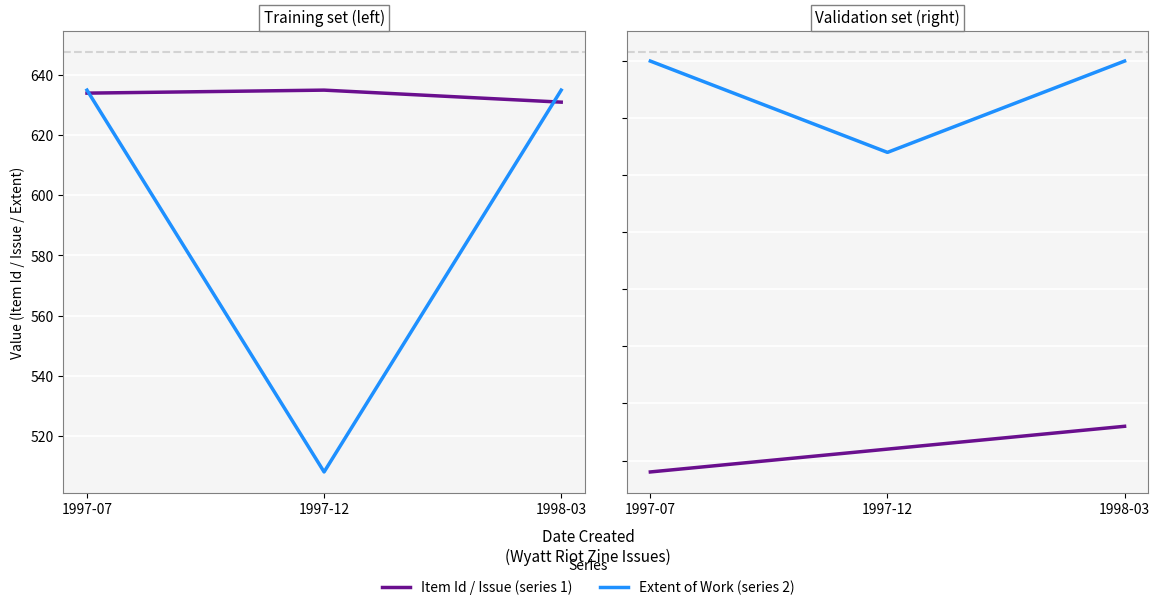

List the series in order of their peak value, lowest first.

Issue, Extent of Work, Item Id, Extent of Work (scaled)